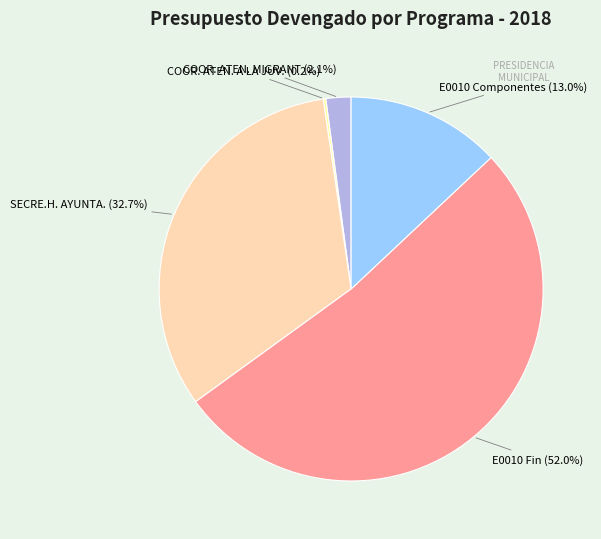

What portion of the pie excludes E0010 Componentes (13.0%)?

87.0%